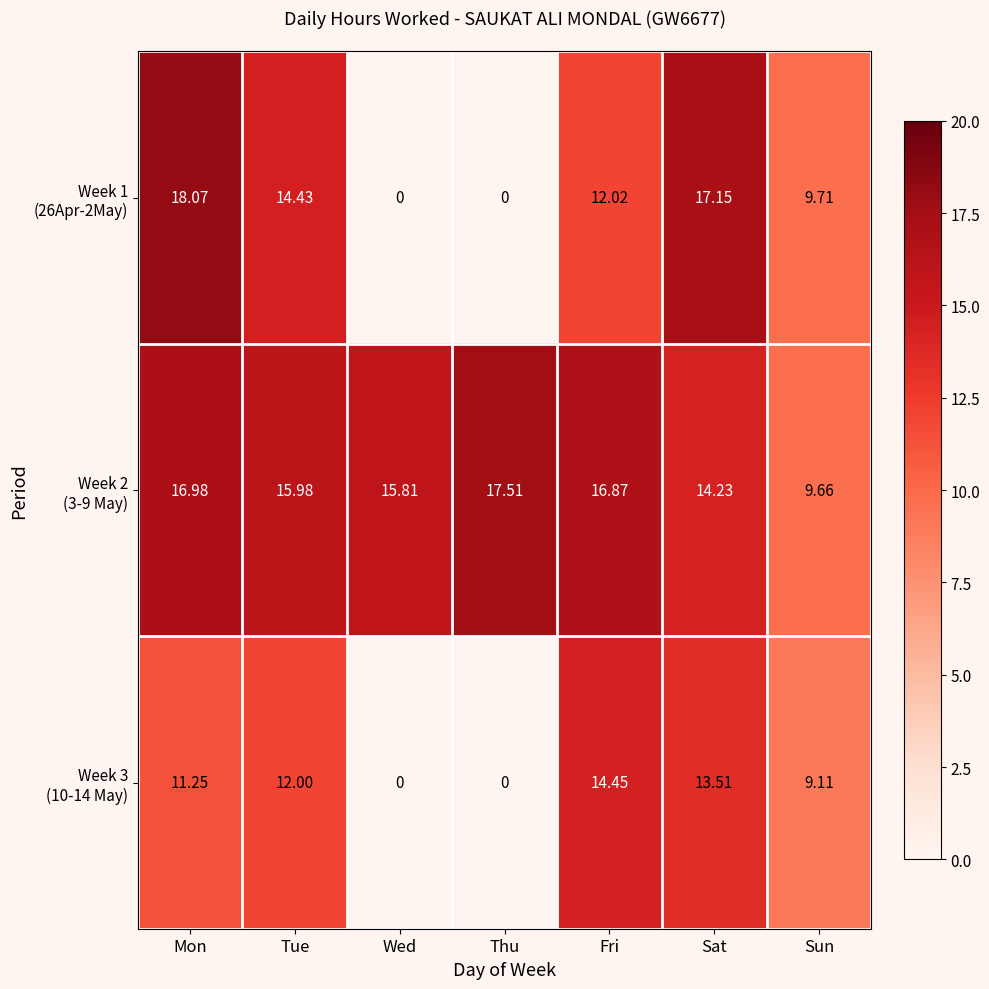

At which category does the chart reach its peak across all series?

Mon